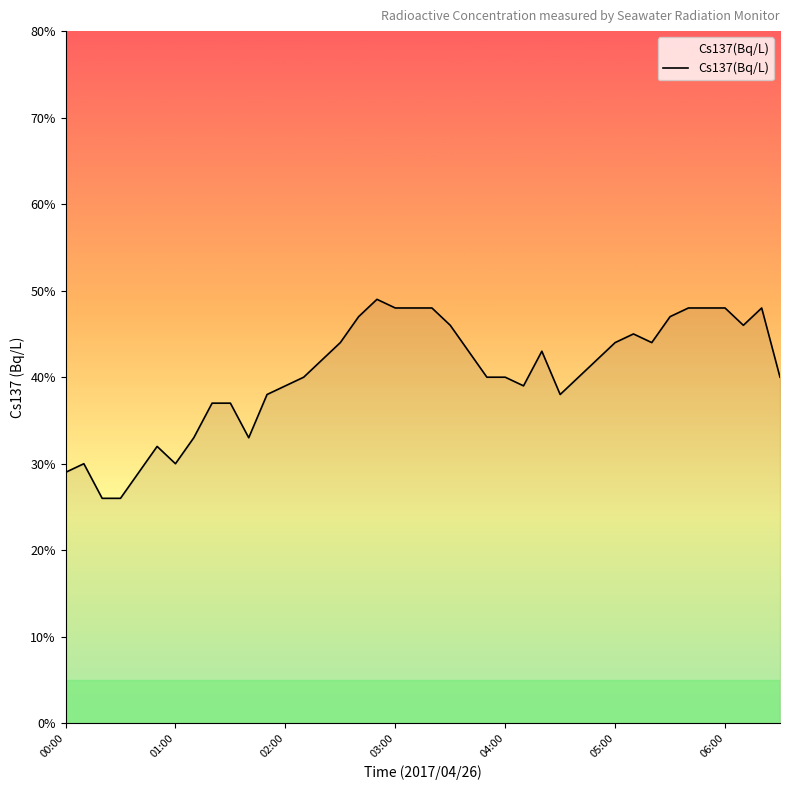

Does the chart have visible grid lines?

No